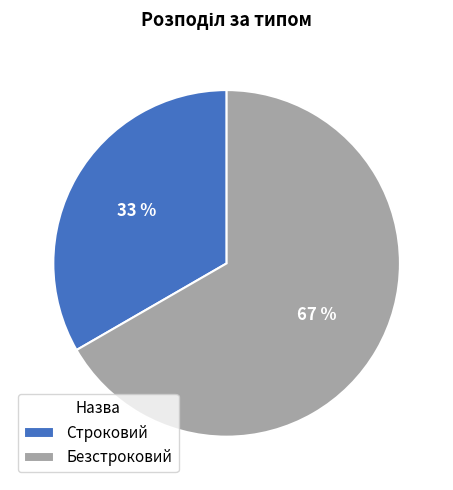

To the nearest percent, what portion does Строковий represent?

33%